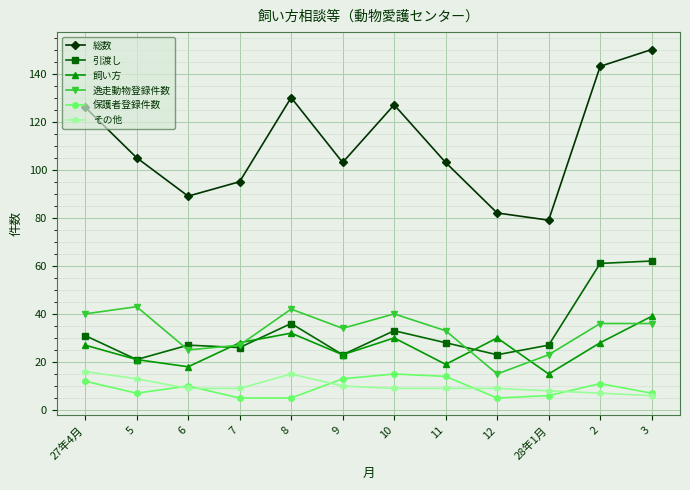

True or false: 飼い方 and 総数 intersect in this chart.

False